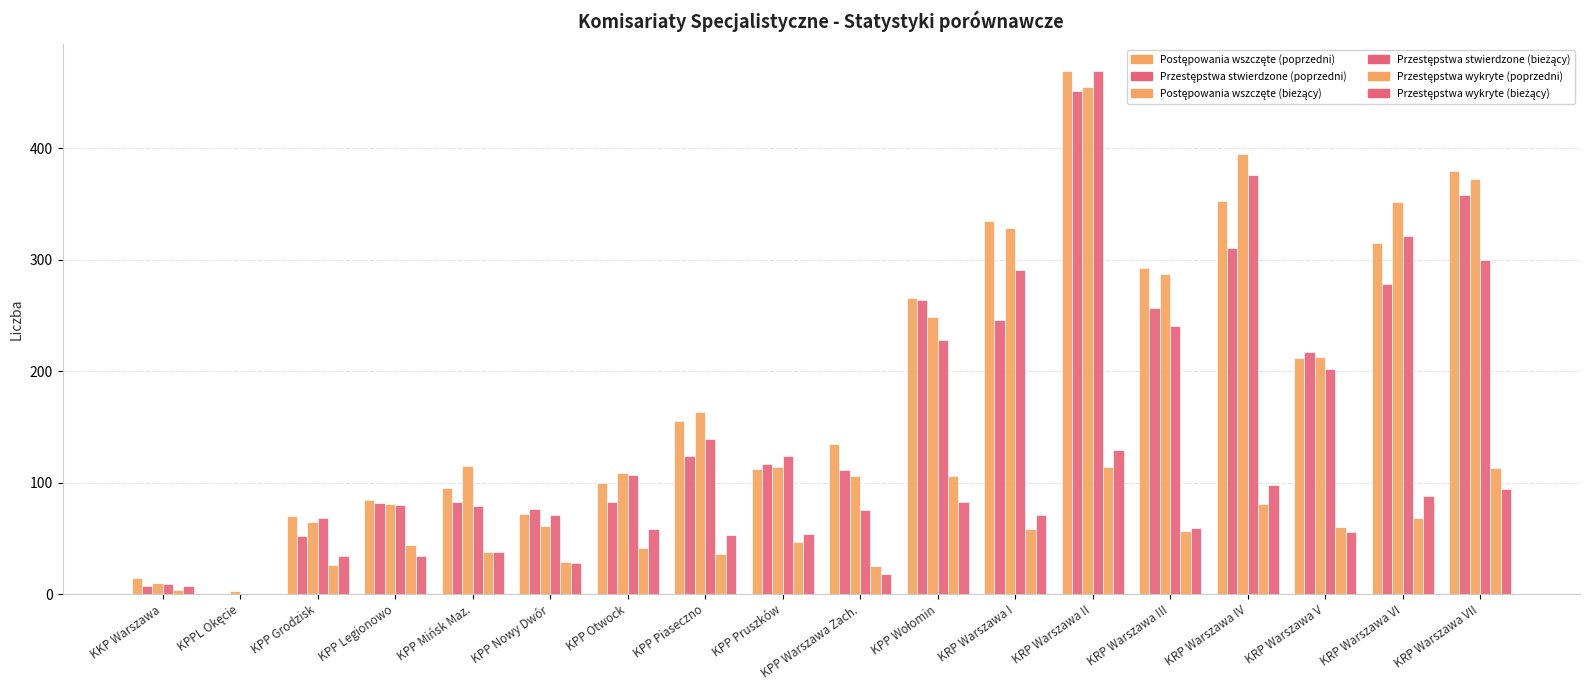

What is the label of the 9th bar from the right?

KPP Warszawa Zach.